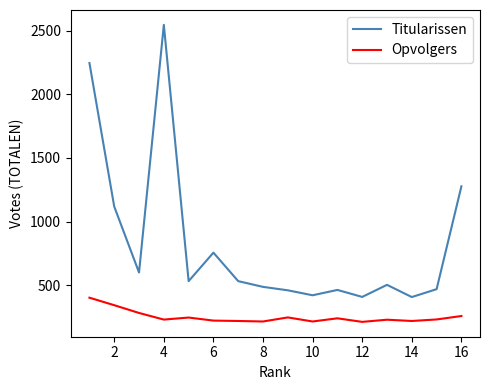

What is the maximum value shown in the chart?

2546